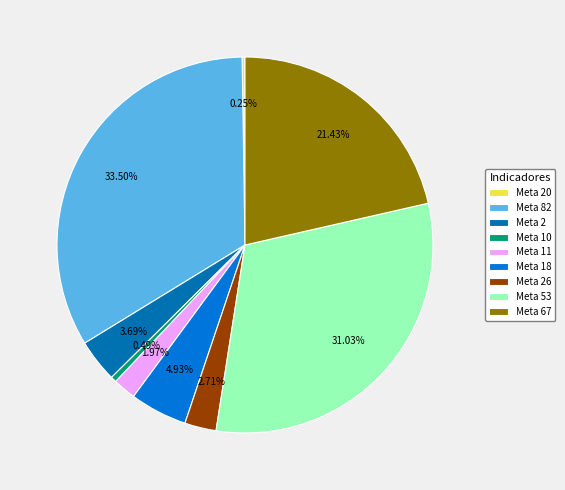

Does any single category account for the majority?

No